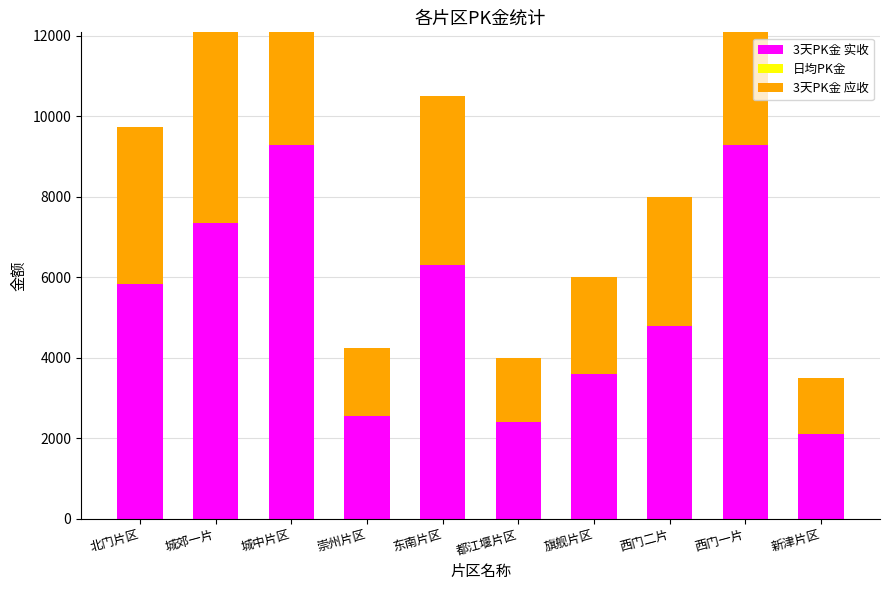

The value of 3天PK金 应收 at 旗舰片区 is 615. True or false?

False